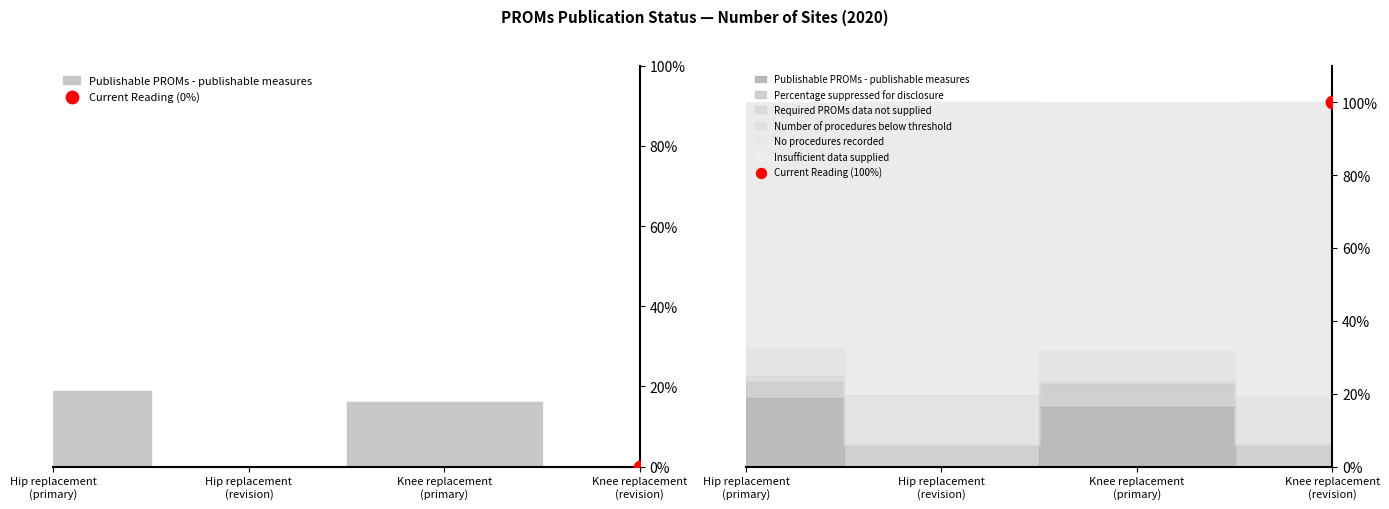

At how many categories does at least one series exceed 46?

4